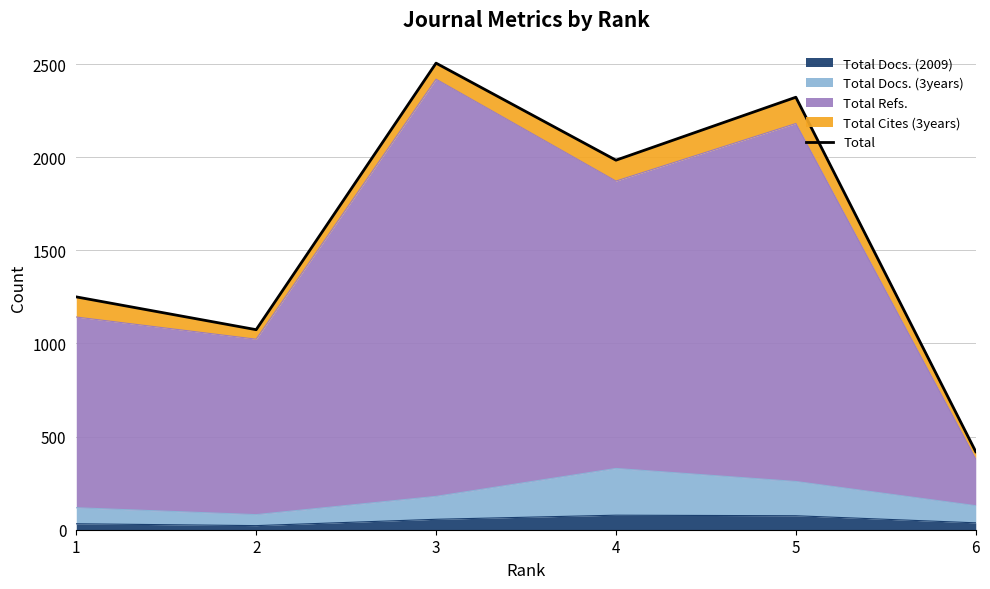

How many points are higher than both their immediate neighbors (excluding endpoints)?

2